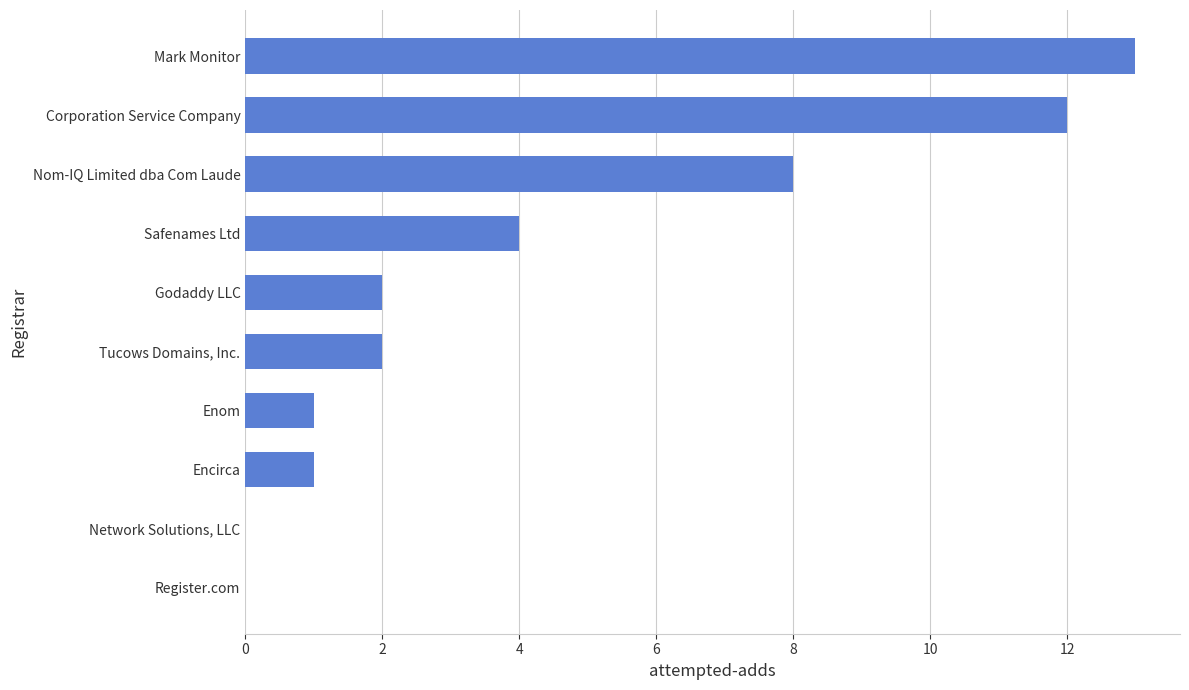

Reading top to bottom, extract all data points from this chart.

Mark Monitor=13	Corporation Service Company=12	Nom-IQ Limited dba Com Laude=8	Safenames Ltd=4	Godaddy LLC=2	Tucows Domains, Inc.=2	Enom=1	Encirca=1	Network Solutions, LLC=0	Register.com=0